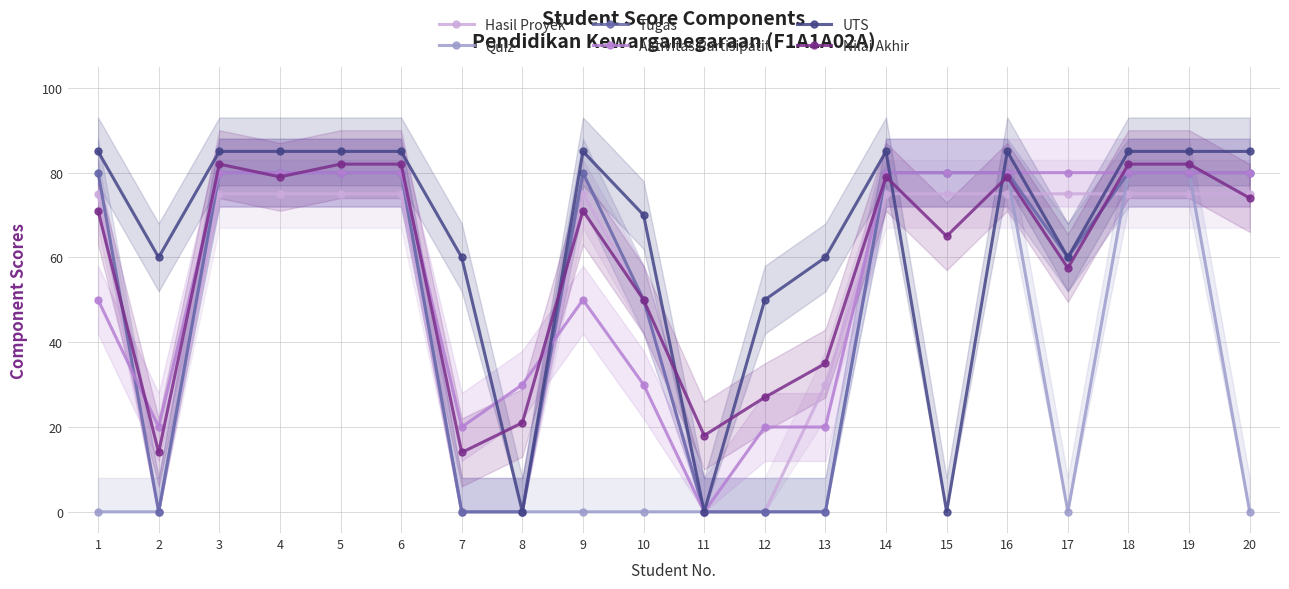

Rank the categories by Quiz value from lowest to highest.

1, 2, 7, 8, 9, 10, 11, 12, 13, 17, 20, 3, 4, 5, 6, 14, 15, 16, 18, 19